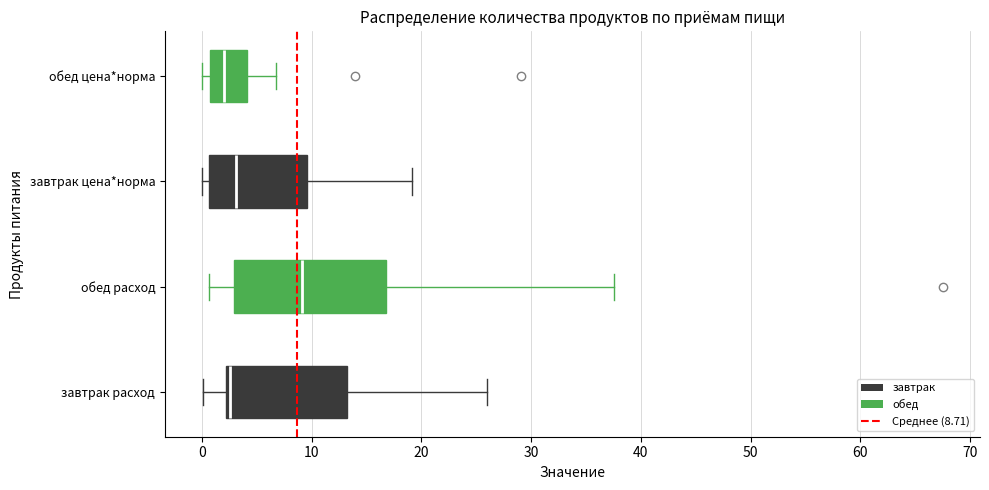

Reading bottom to top, read every box against the x-axis: the position of its median line, the range the box covers, and the ends of its whiskers. The values are not printed on the chart, so give them approximately, as read against the axis.

завтрак расход: median 3, box 2 to 13, whiskers 0 to 26
обед расход: median 9, box 3 to 17, whiskers 1 to 38
завтрак цена*норма: median 3, box 1 to 10, whiskers 0 to 19
обед цена*норма: median 2, box 1 to 4, whiskers 0 to 7